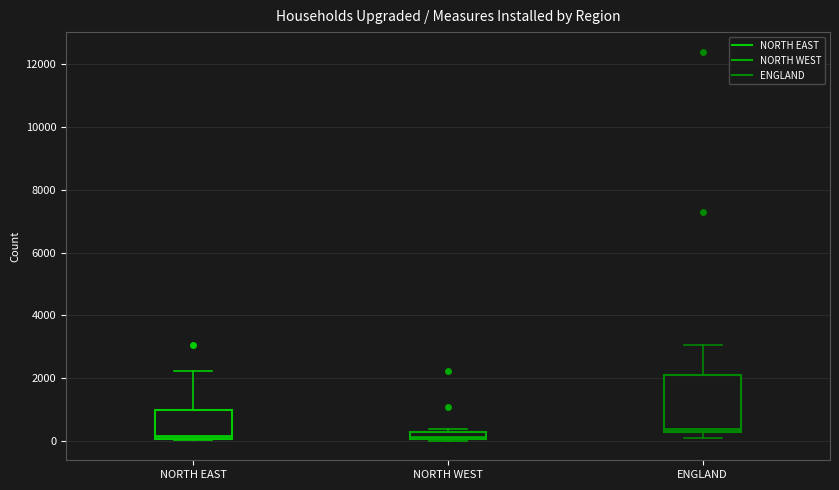

Where does the median line of the box for NORTH EAST sit on the y-axis? The values are not printed on the chart, so give them approximately, as read against the axis.

200